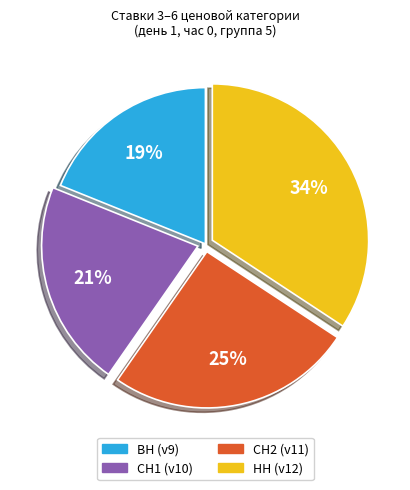

How many segments does this pie chart have?

4